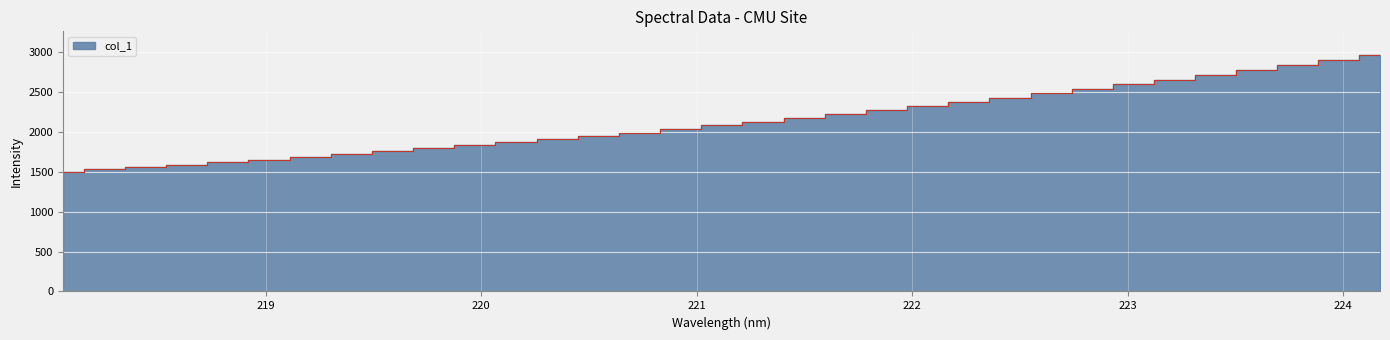

How many values exceed 2083?

17